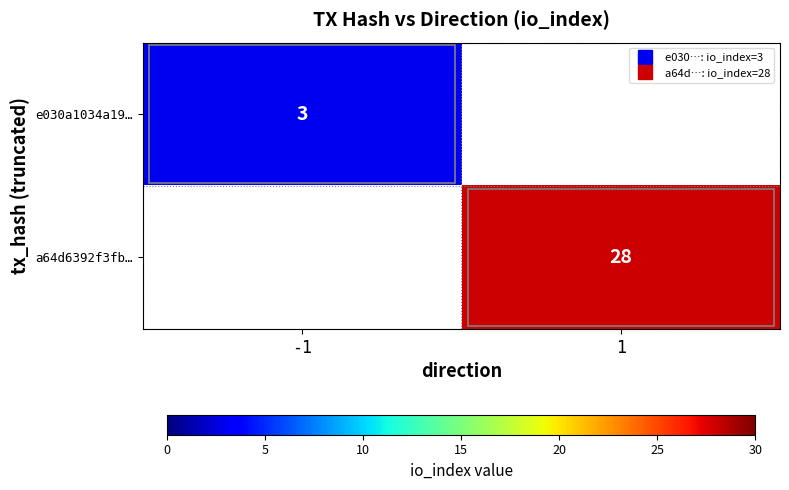

What is the minimum value shown in the chart?

3.0